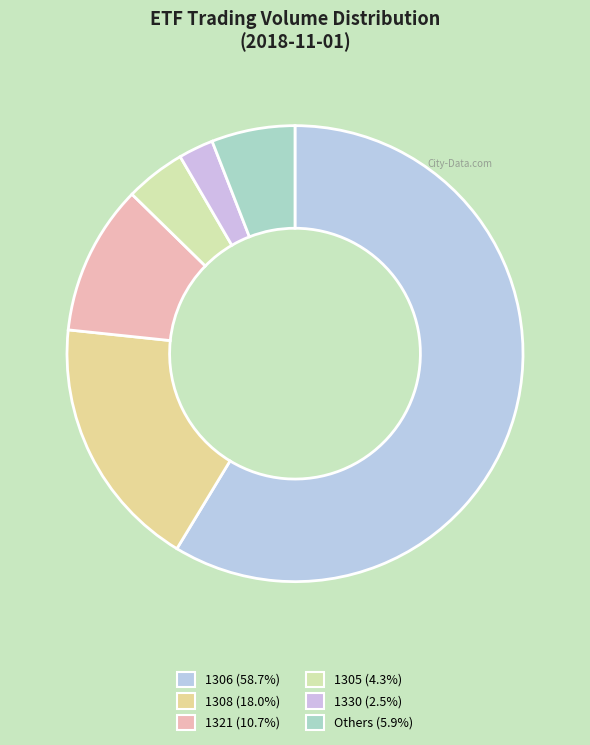

How many slices are in this pie chart?

6